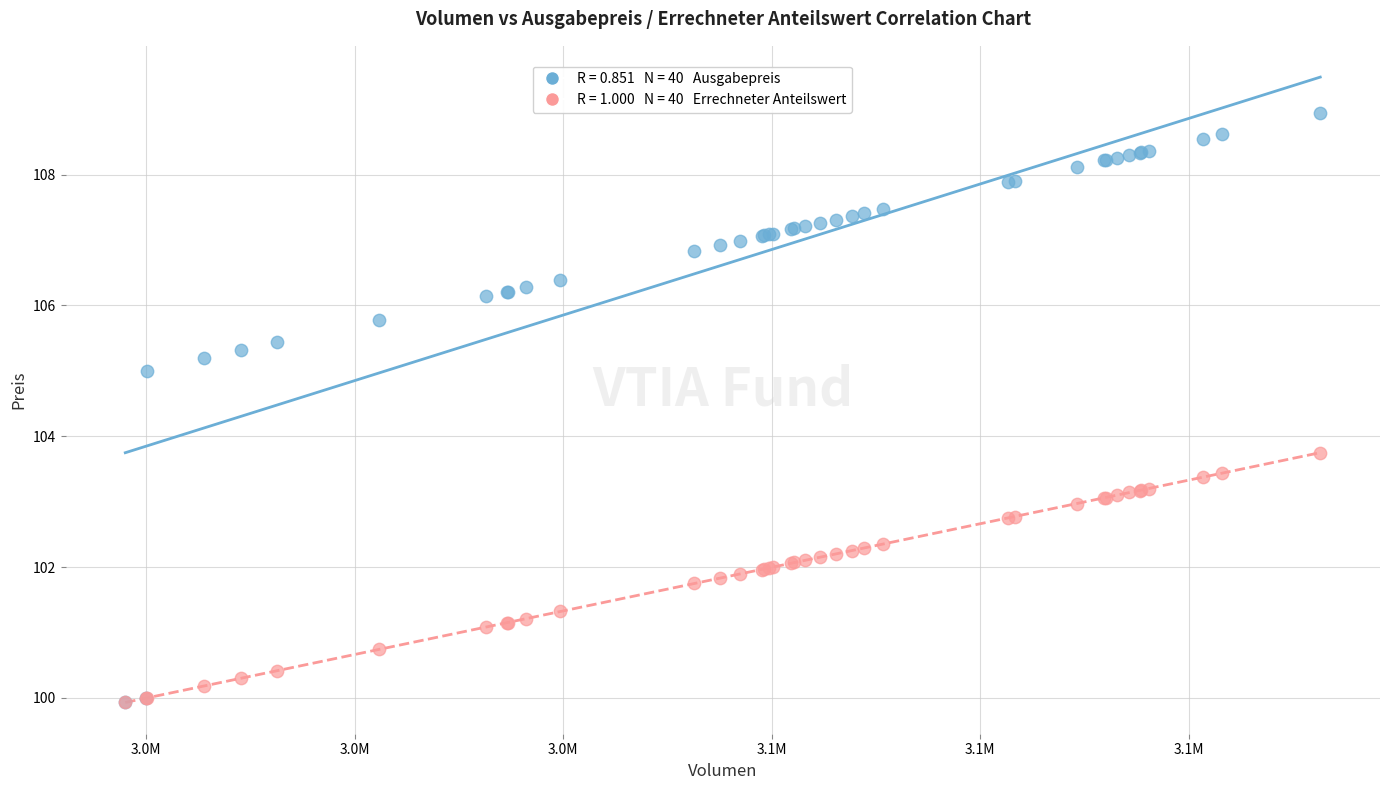

Across all series, what Y value is closest to 104?

103.8